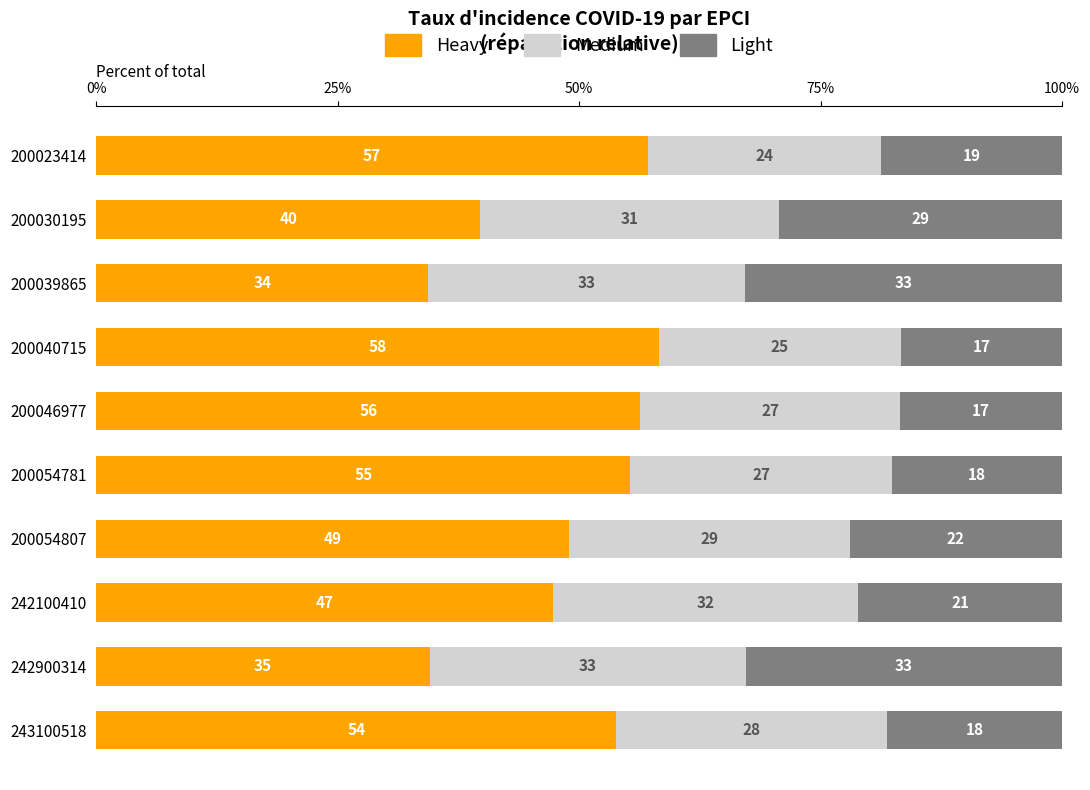

What is the average value of the Light series?

22.6